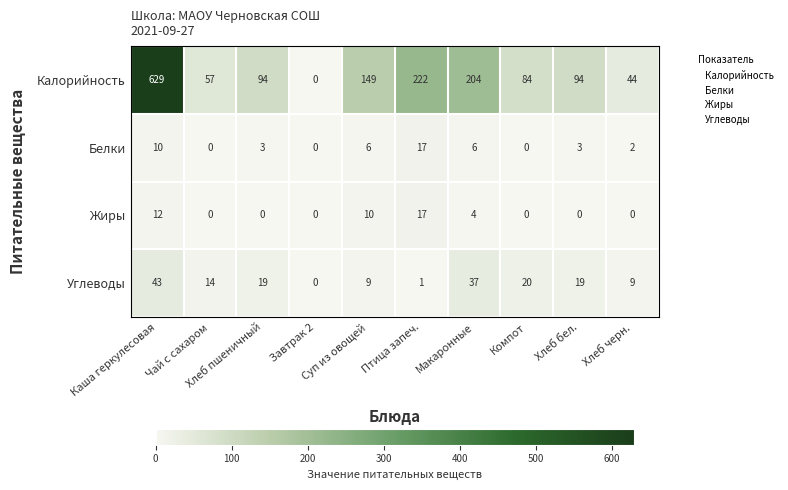

At which category is the sum across all series the highest?

Каша геркулесовая